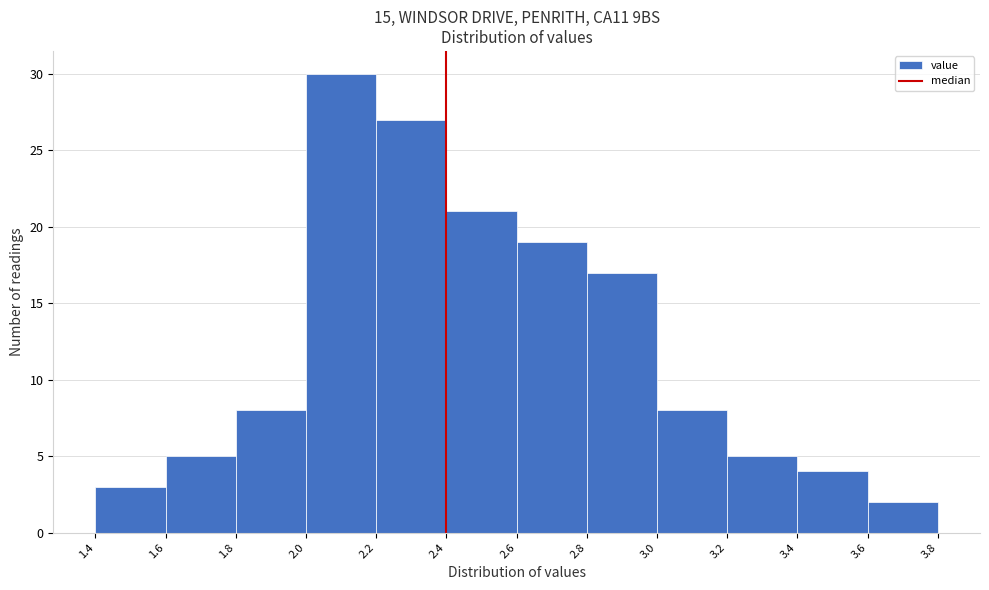

Over which range of the x-axis is the bar tallest?

2.0 to 2.2